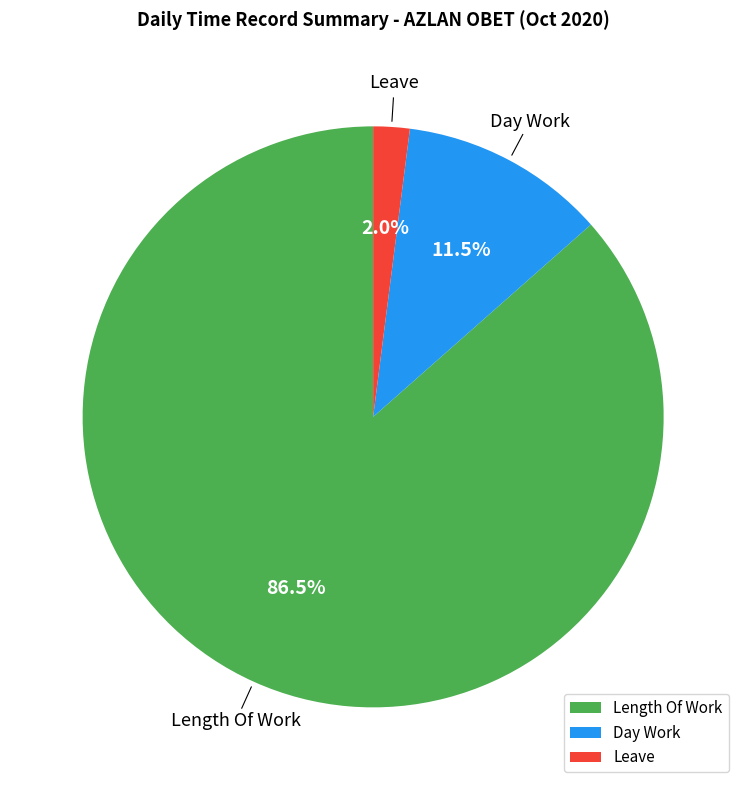

Count the number of slices in the pie.

3